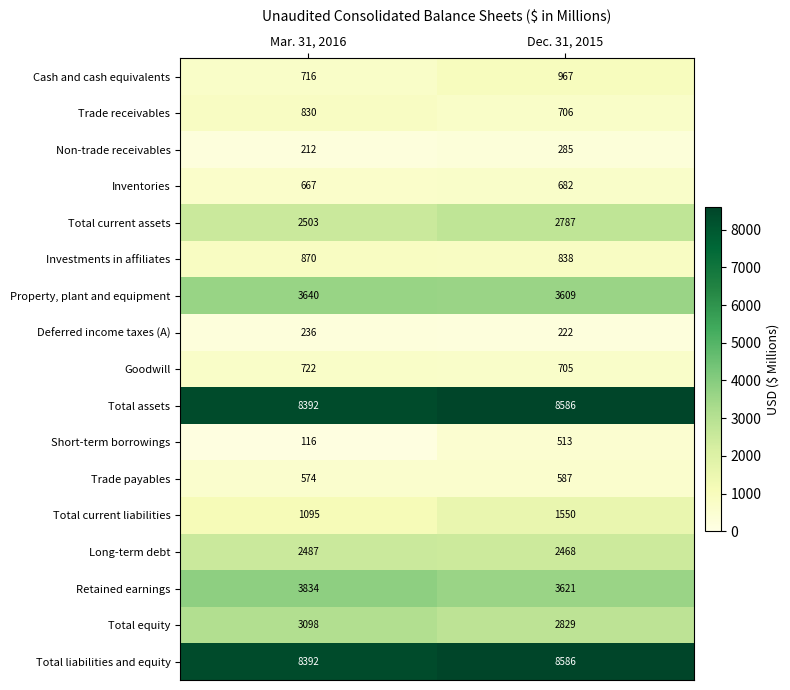

Rank the categories by Short-term borrowings value from highest to lowest.

Dec. 31, 2015, Mar. 31, 2016